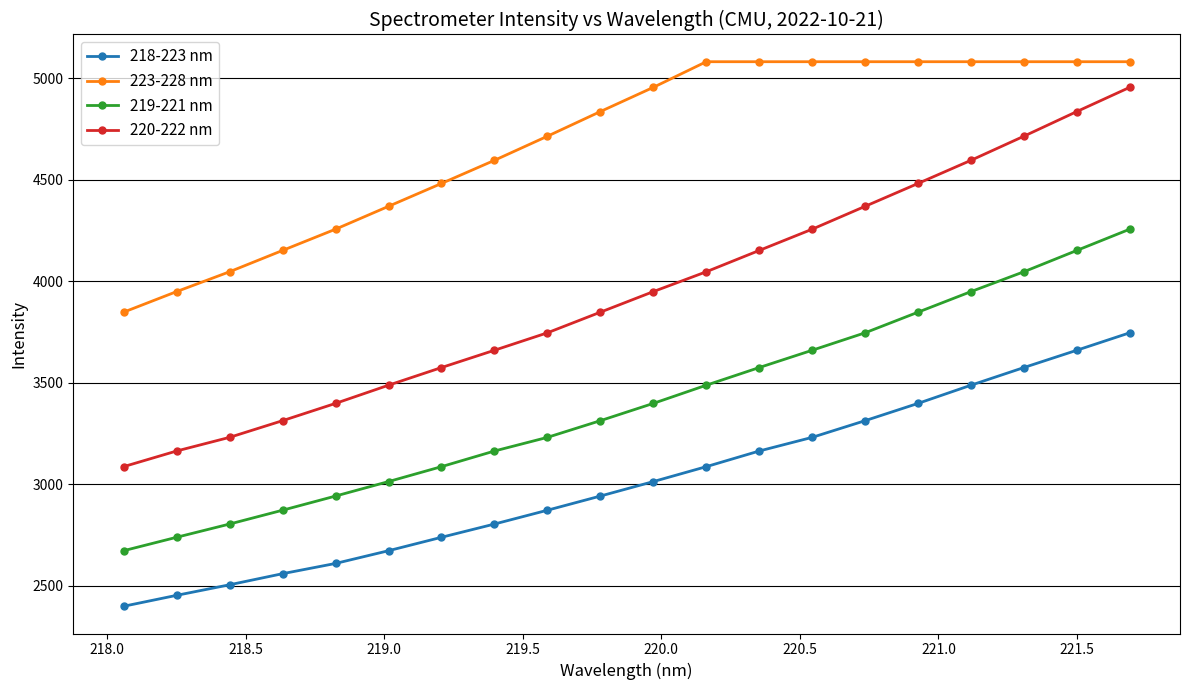

True or false: 219-221 nm has more than 2 interior local peaks.

False